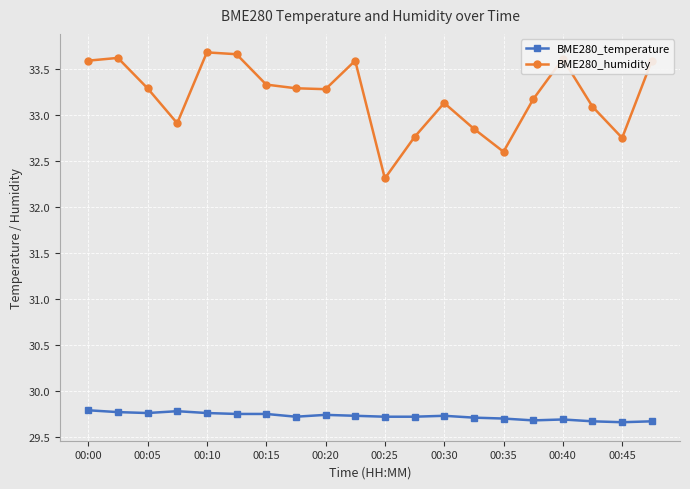

Which series has the largest range (max minus min)?

BME280_humidity